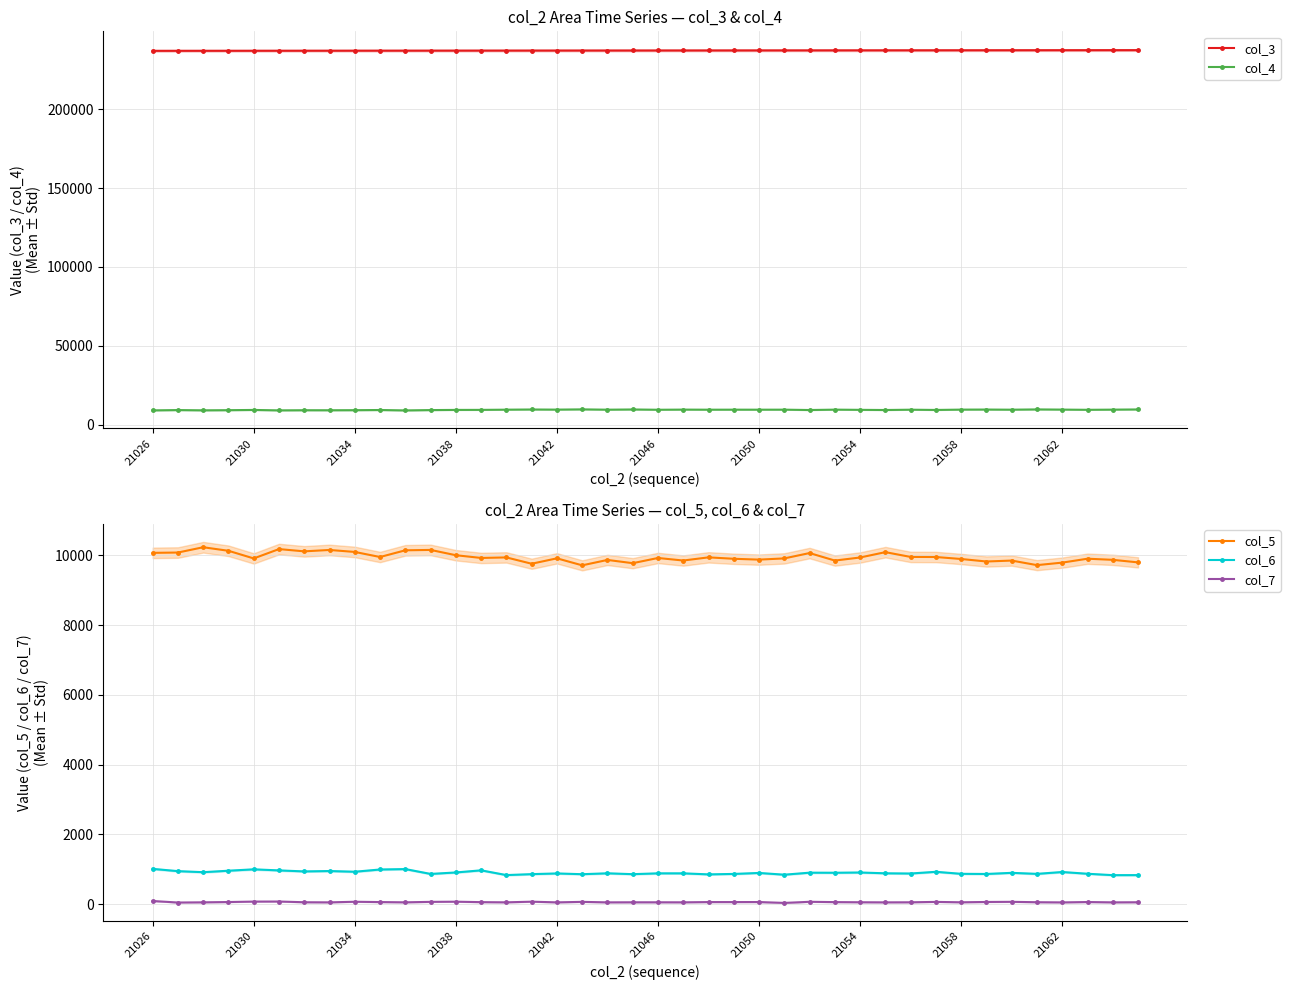

Which series has the largest range (max minus min)?

col_4